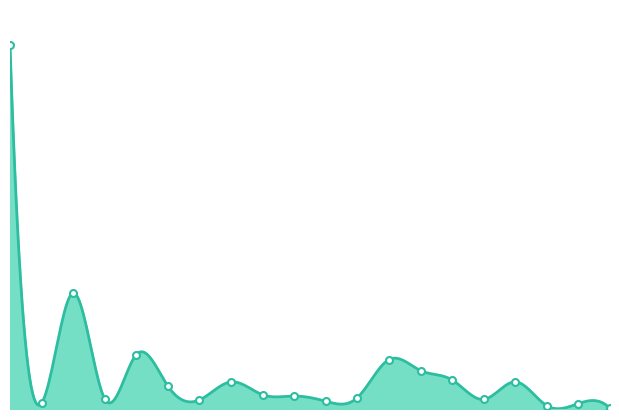

Where is the first local minimum?

2